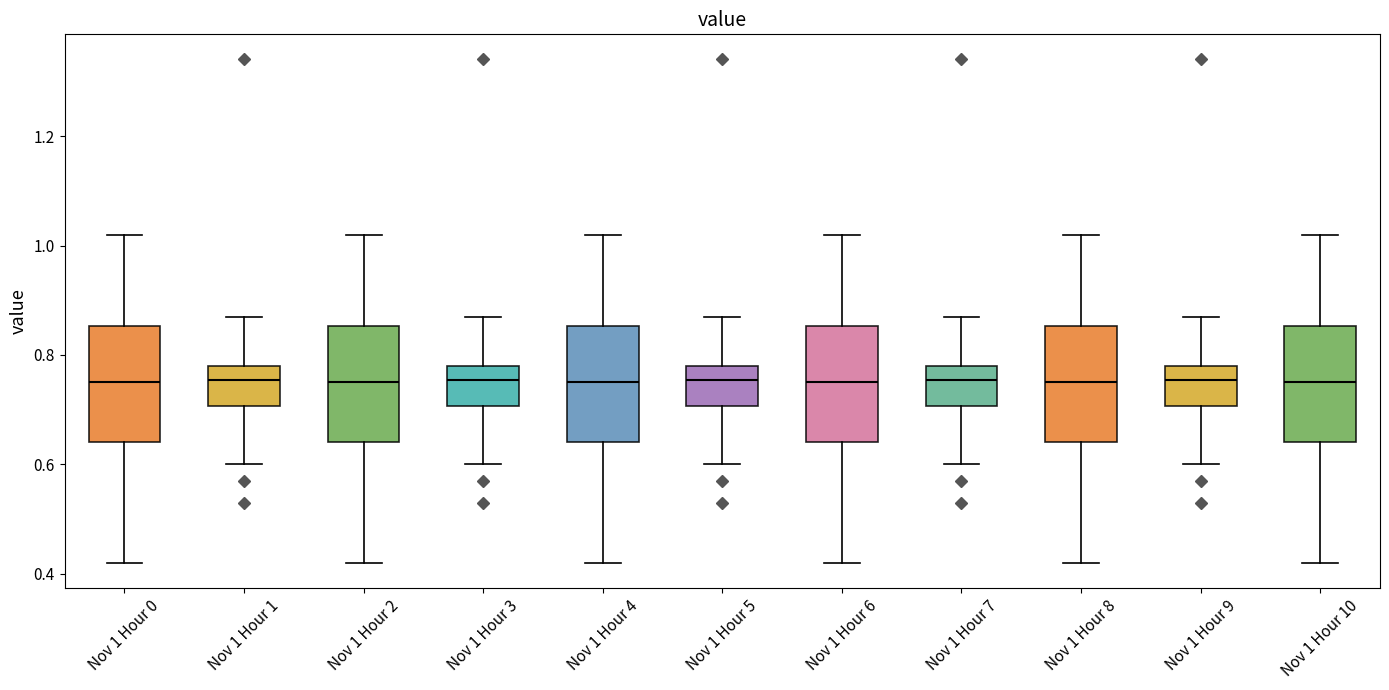

Reading left to right, transcribe this box plot: for each box, give where its median line is, the range the box spans, and where its two whiskers end, as read against the y-axis. The values are not printed on the chart, so give them approximately, as read against the axis.

Nov 1 Hour 0: median 0.76, box 0.64 to 0.86, whiskers 0.42 to 1.02
Nov 1 Hour 1: median 0.76, box 0.70 to 0.78, whiskers 0.60 to 0.88
Nov 1 Hour 2: median 0.76, box 0.64 to 0.86, whiskers 0.42 to 1.02
Nov 1 Hour 3: median 0.76, box 0.70 to 0.78, whiskers 0.60 to 0.88
Nov 1 Hour 4: median 0.76, box 0.64 to 0.86, whiskers 0.42 to 1.02
Nov 1 Hour 5: median 0.76, box 0.70 to 0.78, whiskers 0.60 to 0.88
Nov 1 Hour 6: median 0.76, box 0.64 to 0.86, whiskers 0.42 to 1.02
Nov 1 Hour 7: median 0.76, box 0.70 to 0.78, whiskers 0.60 to 0.88
Nov 1 Hour 8: median 0.76, box 0.64 to 0.86, whiskers 0.42 to 1.02
Nov 1 Hour 9: median 0.76, box 0.70 to 0.78, whiskers 0.60 to 0.88
Nov 1 Hour 10: median 0.76, box 0.64 to 0.86, whiskers 0.42 to 1.02